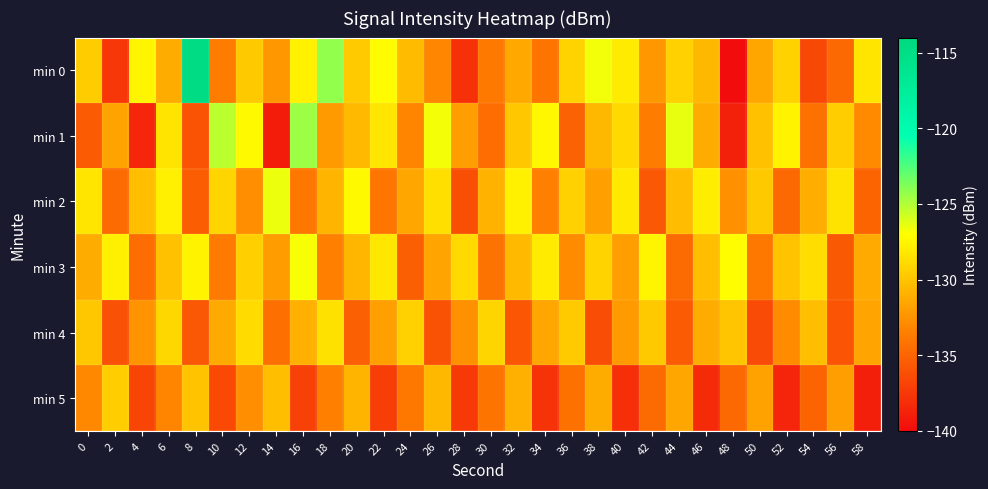

Reading right to left, what are all the values shown in this chart?

min 0: 58=-128.3	56=-134.8	54=-136.6	52=-129.3	50=-131.5	48=-140.0	46=-130.6	44=-129.3	42=-132.3	40=-128.0	38=-126.7	36=-129.2	34=-134.1	32=-131.4	30=-133.8	28=-137.9	26=-133.1	24=-130.4	22=-127.2	20=-129.7	18=-124.2	16=-127.7	14=-132.3	12=-129.7	10=-133.7	8=-114.7	6=-131.2	4=-127.5	2=-137.6	0=-129.6
min 1: 58=-132.9	56=-129.5	54=-134.3	52=-127.6	50=-130.1	48=-138.8	46=-131.2	44=-126.4	42=-133.7	40=-128.9	38=-130.6	36=-135.1	34=-127.4	32=-129.8	30=-134.5	28=-131.9	26=-126.7	24=-133.2	22=-128.3	20=-130.5	18=-132.1	16=-124.5	14=-139.1	12=-127.3	10=-125.3	8=-136.0	6=-128.3	4=-138.5	2=-131.6	0=-135.5
min 2: 58=-135.0	56=-128.4	54=-131.1	52=-134.8	50=-129.7	48=-132.6	46=-127.9	44=-130.4	42=-135.7	40=-128.1	38=-131.8	36=-129.3	34=-133.4	32=-127.7	30=-130.9	28=-136.2	26=-128.6	24=-131.5	22=-134.0	20=-127.3	18=-130.8	16=-133.9	14=-126.5	12=-132.7	10=-129.1	8=-135.4	6=-127.8	4=-130.2	2=-134.6	0=-128.3
min 3: 58=-131.3	56=-135.6	54=-128.7	52=-130.0	50=-133.9	48=-127.1	46=-130.3	44=-134.7	42=-127.5	40=-131.9	38=-129.2	36=-132.8	34=-128.0	32=-130.5	30=-134.2	28=-128.9	26=-131.6	24=-135.3	22=-128.2	20=-130.7	18=-133.5	16=-126.8	14=-132.0	12=-129.4	10=-133.8	8=-127.6	6=-130.1	4=-134.5	2=-127.8	0=-131.2
min 4: 58=-131.6	56=-135.9	54=-130.2	52=-132.8	50=-136.4	48=-129.9	46=-131.2	44=-135.5	42=-129.7	40=-132.1	38=-136.3	36=-129.6	34=-131.5	32=-135.8	30=-129.1	28=-132.6	26=-136.0	24=-129.3	22=-131.8	20=-135.2	18=-128.5	16=-131.0	14=-134.4	12=-128.8	10=-131.3	8=-135.7	6=-129.0	4=-132.4	2=-136.1	0=-129.8
min 5: 58=-138.9	56=-131.9	54=-135.0	52=-138.6	50=-131.7	48=-134.8	46=-138.3	44=-131.5	42=-134.6	40=-138.0	38=-131.2	36=-134.3	34=-137.8	32=-131.0	30=-134.1	28=-137.5	26=-130.6	24=-133.9	22=-137.2	20=-130.8	18=-133.5	16=-137.0	14=-130.3	12=-132.7	10=-136.5	8=-130.0	6=-133.2	4=-136.8	2=-129.5	0=-133.0